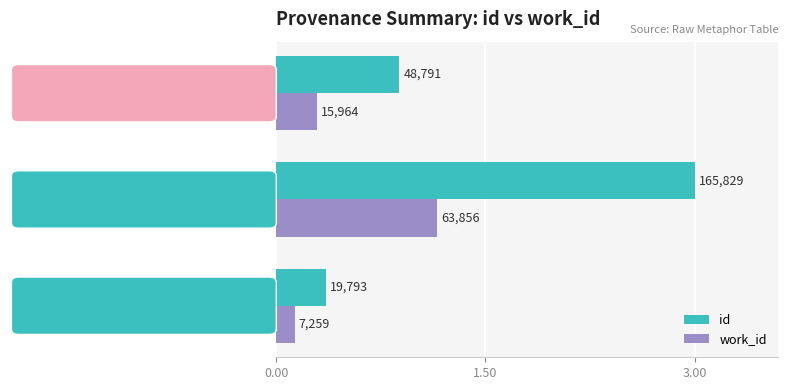

What are all the series names shown in the legend?

id, work_id